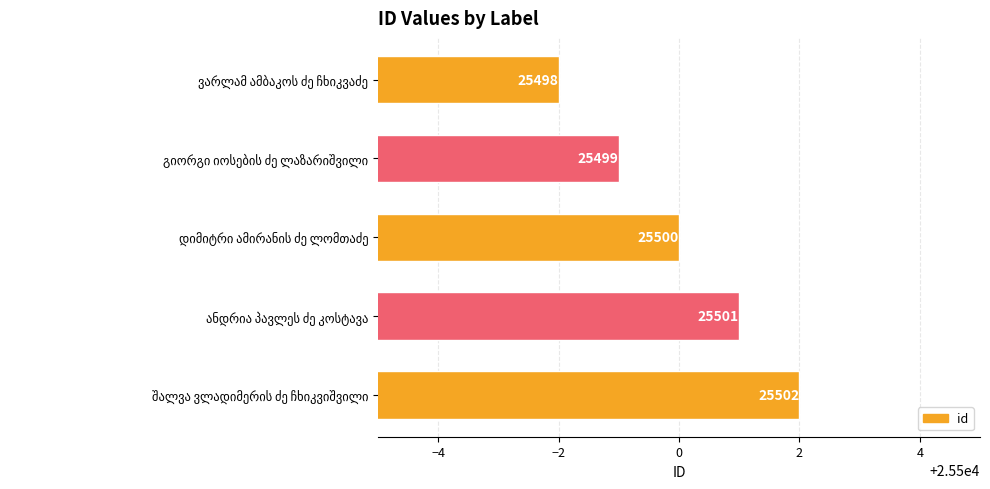

How many values are between 25499 and 25501?

3